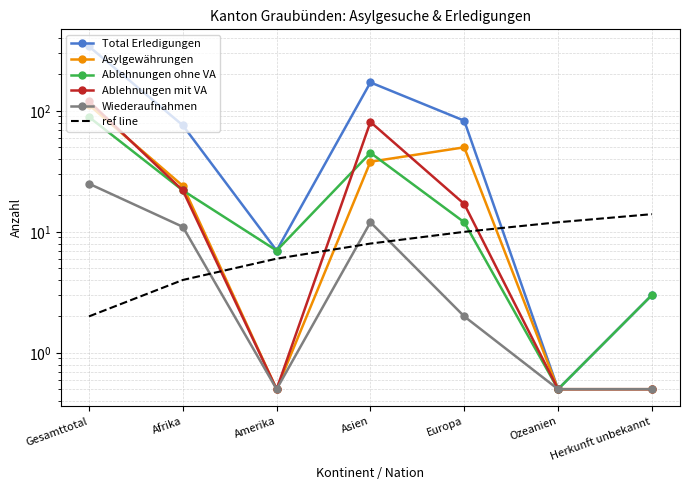

What position from the right is Amerika?

5